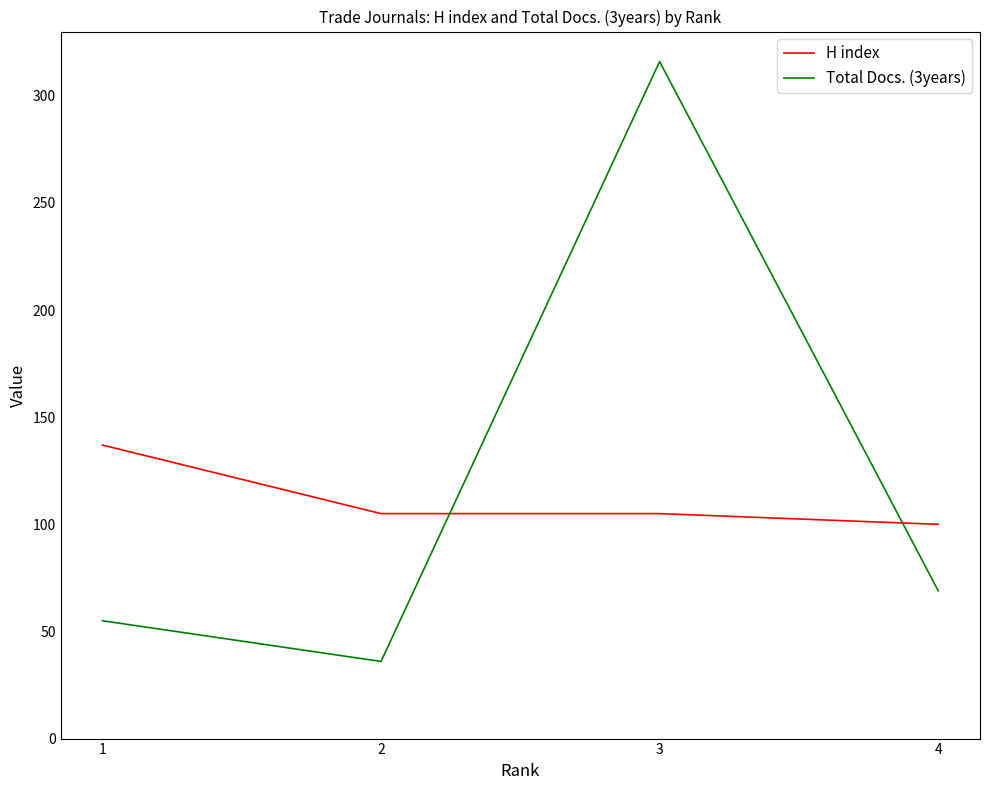

Reading right to left, what are all the values shown in this chart?

H index: 100	105	105	137
Total Docs. (3years): 69	316	36	55